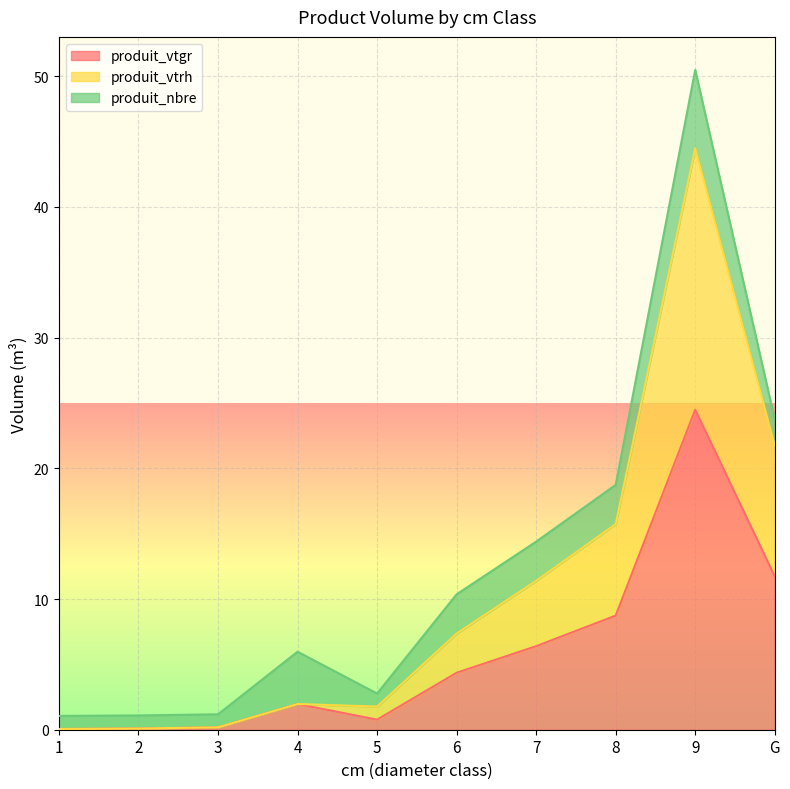

What is the highest value of the produit_vtgr series?

24.5